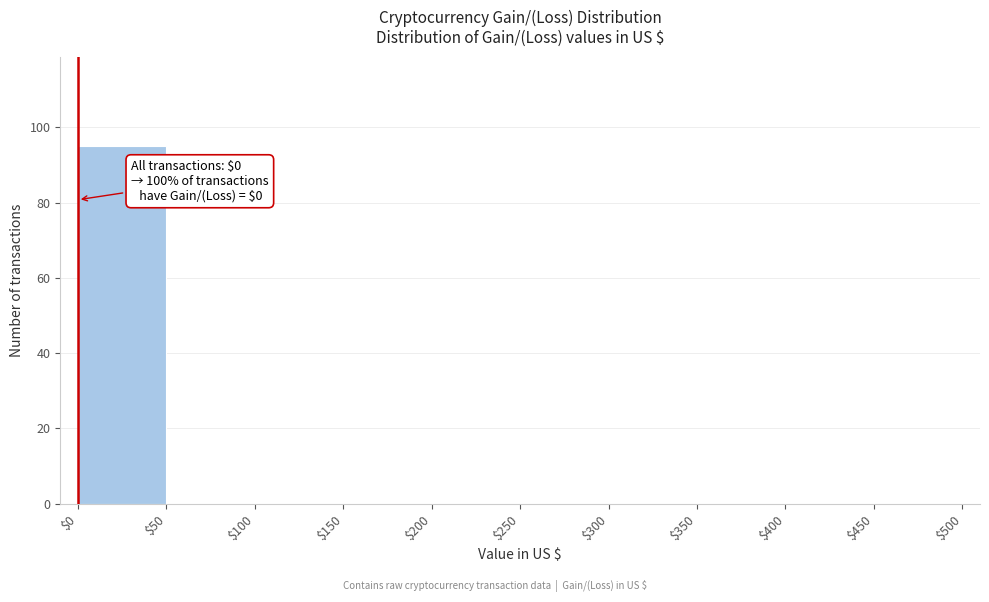

Over which range of the x-axis is the bar tallest?

$0 to $50